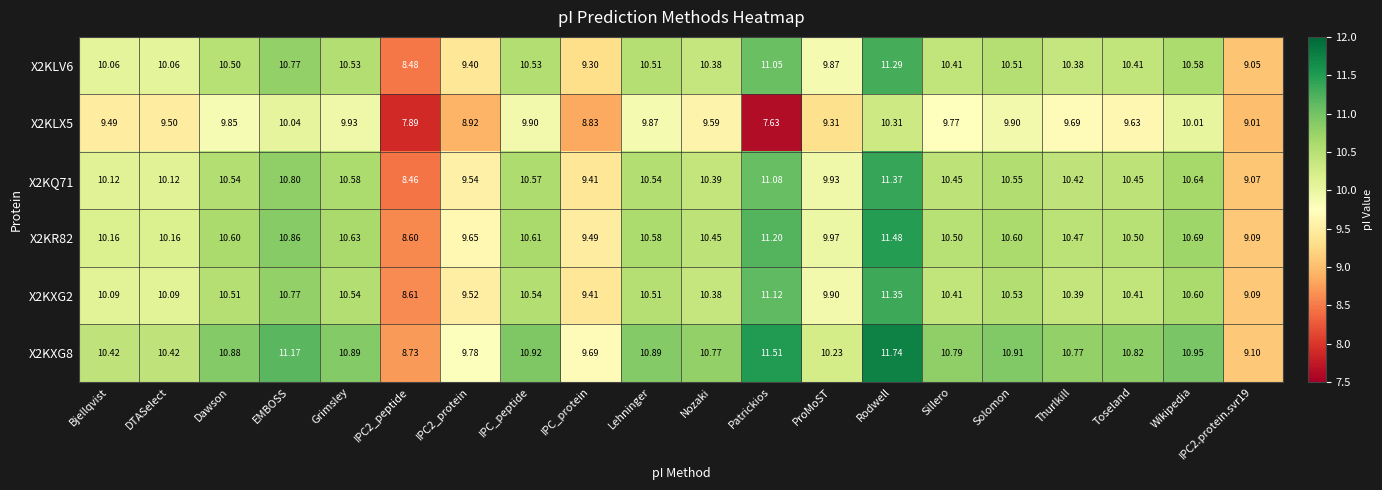

At how many categories does at least one series exceed 10?

16